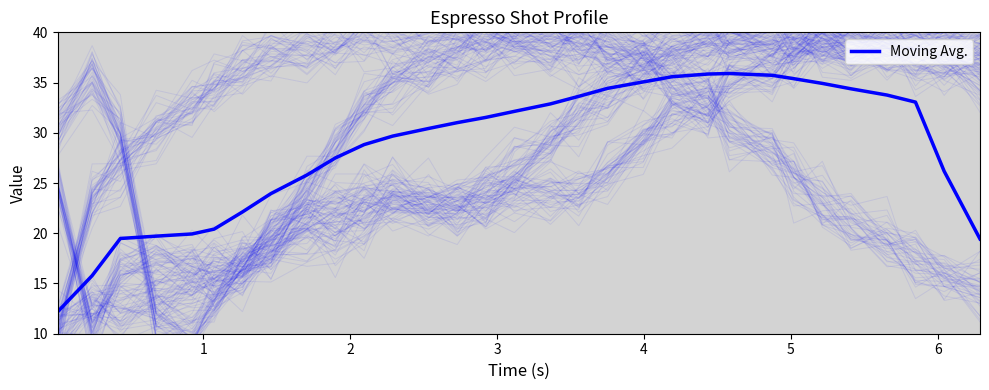

Does the chart have visible grid lines?

No